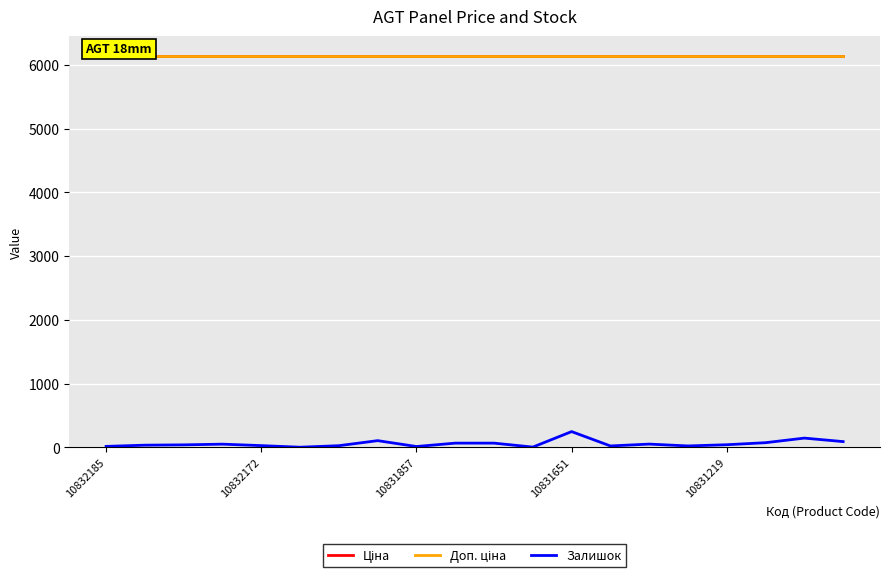

Reading right to left, extract all data points from this chart.

Ціна: 6143.2	6143.2	6143.2	6143.2	6143.2	6143.2	6143.2	6143.2	6143.2	6143.2	6143.2	6143.2	6143.2	6143.2	6143.2	6143.2	6143.2	6143.2	6143.2	6143.2
Доп. ціна: 6143.2	6143.2	6143.2	6143.2	6143.2	6143.2	6143.2	6143.2	6143.2	6143.2	6143.2	6143.2	6143.2	6143.2	6143.2	6143.2	6143.2	6143.2	6143.2	6143.2
Залишок: 89.0	144.0	72.0	40.0	21.0	50.0	21.0	246.0	3.0	65.0	65.0	12.0	104.0	25.0	1.0	26.0	49.0	38.0	33.0	14.0